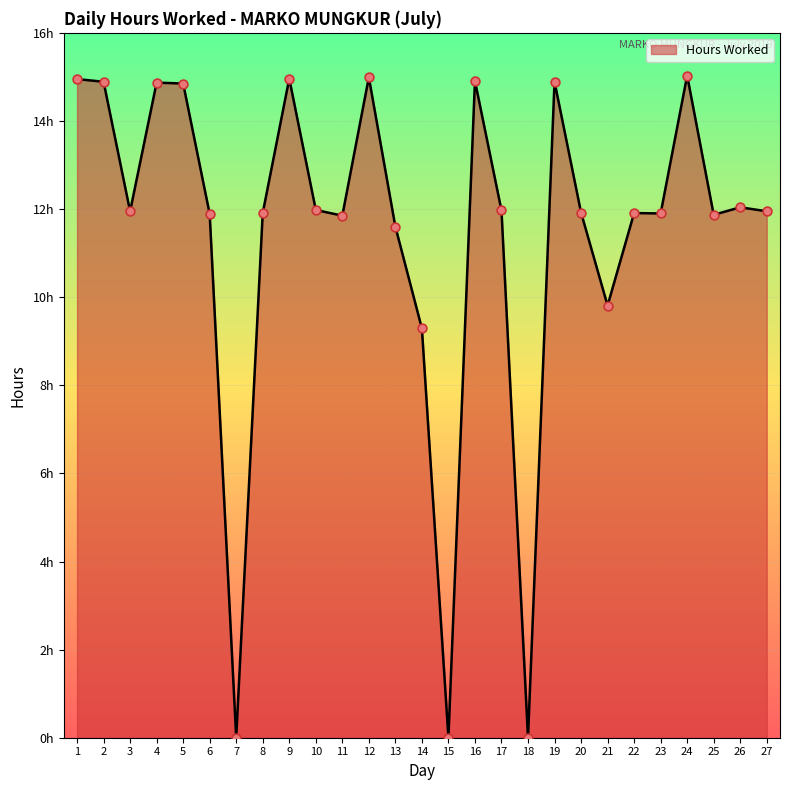

Does the chart have visible grid lines?

Yes